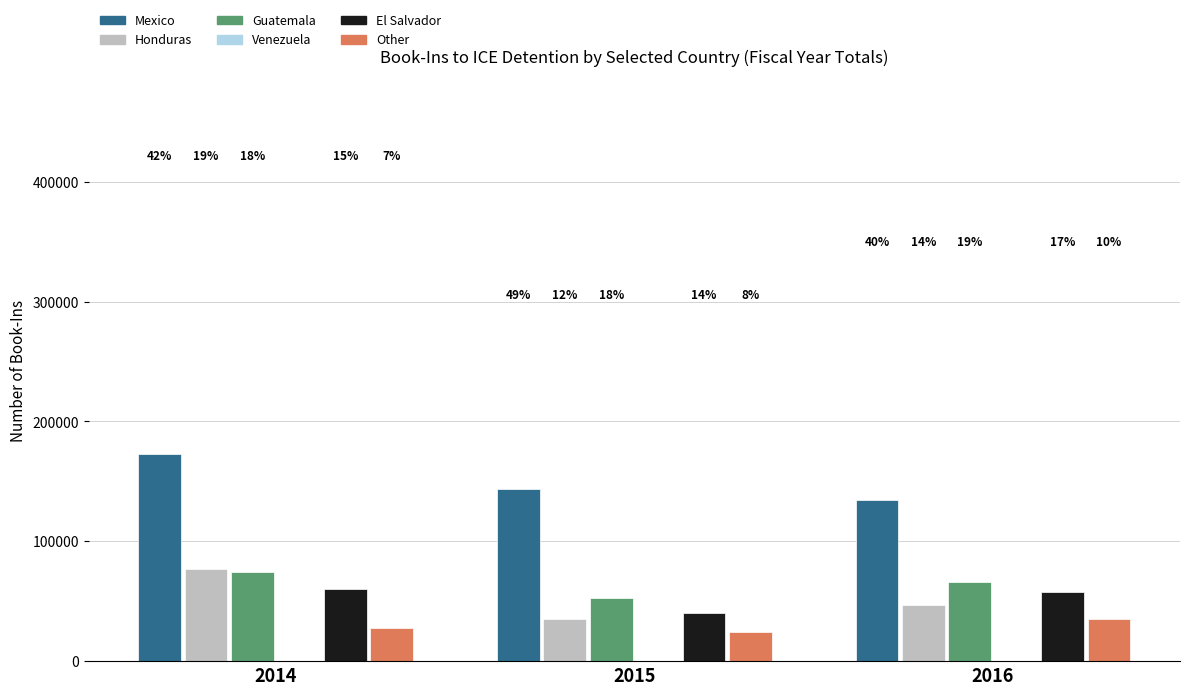

At which label is Guatemala closest to 63550?

2016